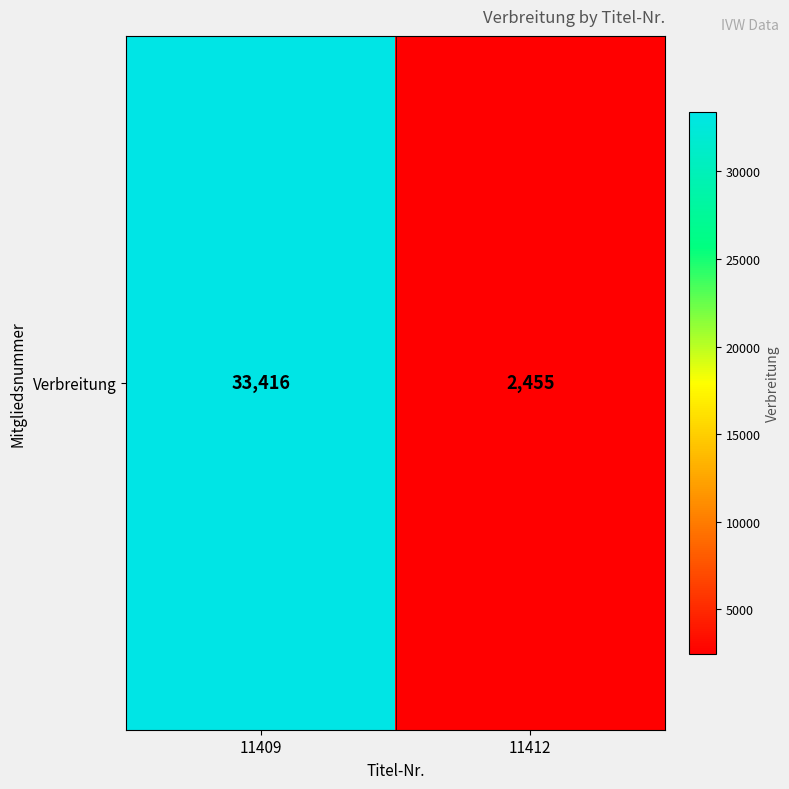

The chart shows a value of 33416 at 11409. True or false?

True